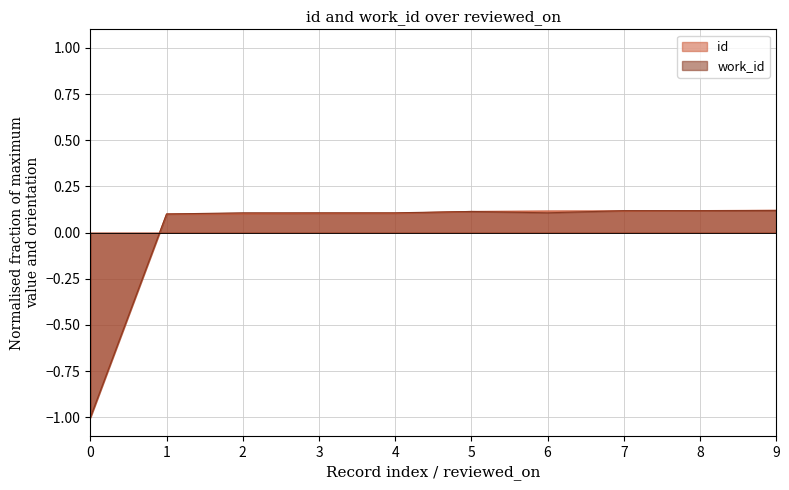

Which series changed the most between 0 and 8?

id